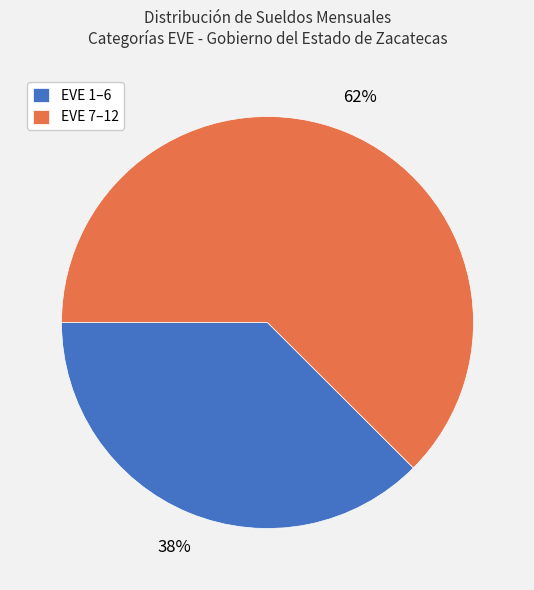

Rank the categories by value from highest to lowest.

EVE 7–12, EVE 1–6